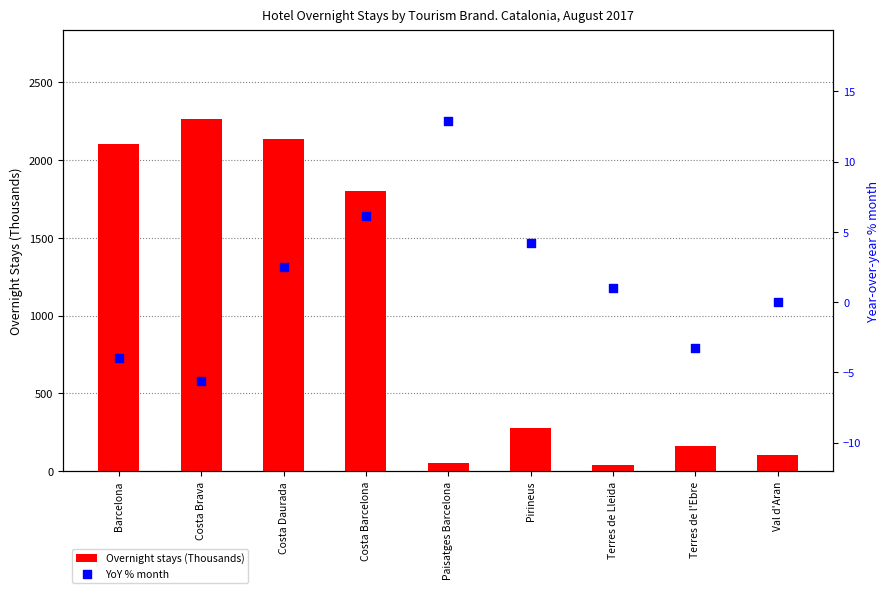

Which series has the largest Y range (max minus min)?

Overnight stays (Thousands)